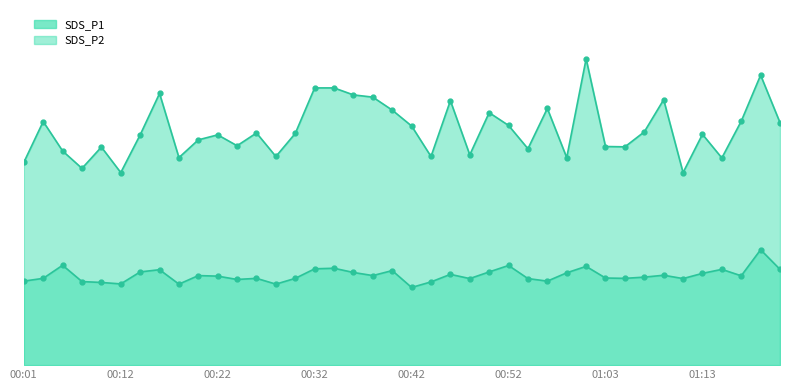

What is the maximum value for SDS_P1_line?

27.6